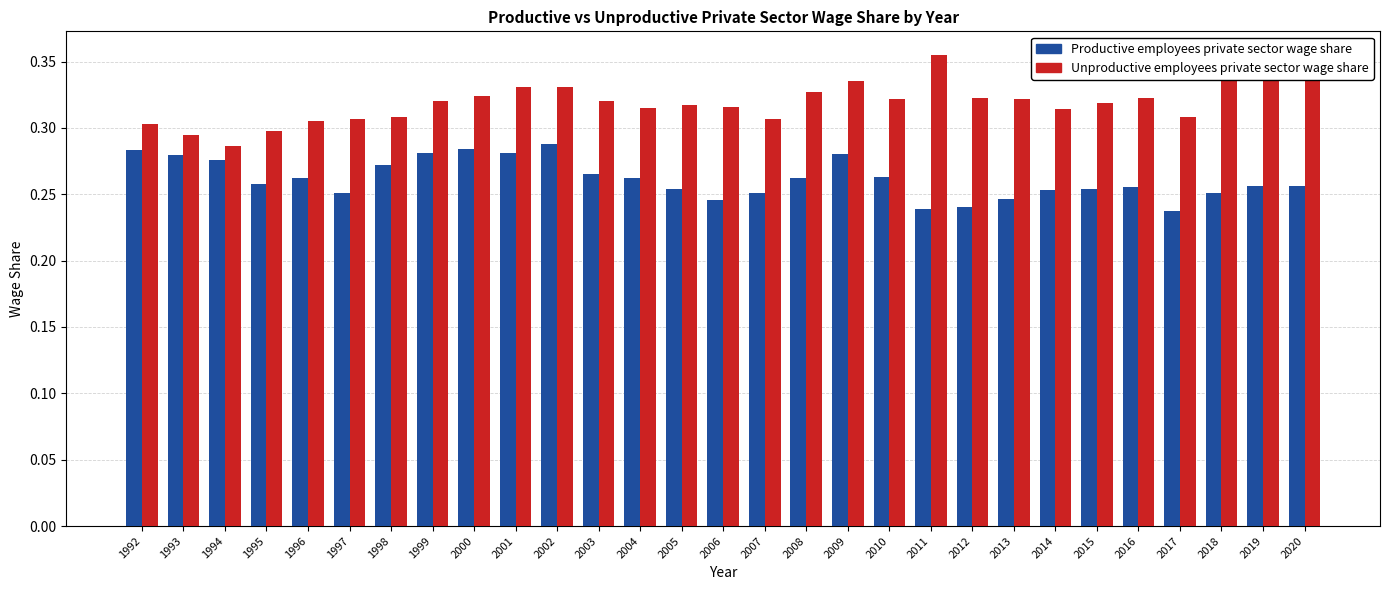

How many Unproductive employees private sector wage share values are between 0 and 1?

29